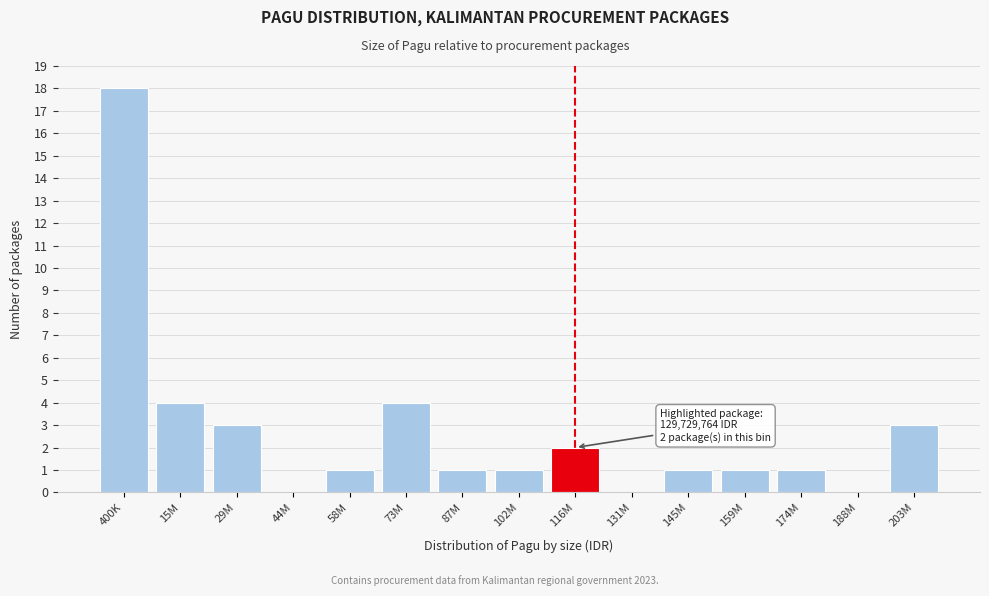

Reading right to left, what are all the values shown in this chart?

203M=3	188M=0	174M=1	159M=1	145M=1	131M=0	116M=2	102M=1	87M=1	73M=4	58M=1	44M=0	29M=3	15M=4	400K=18